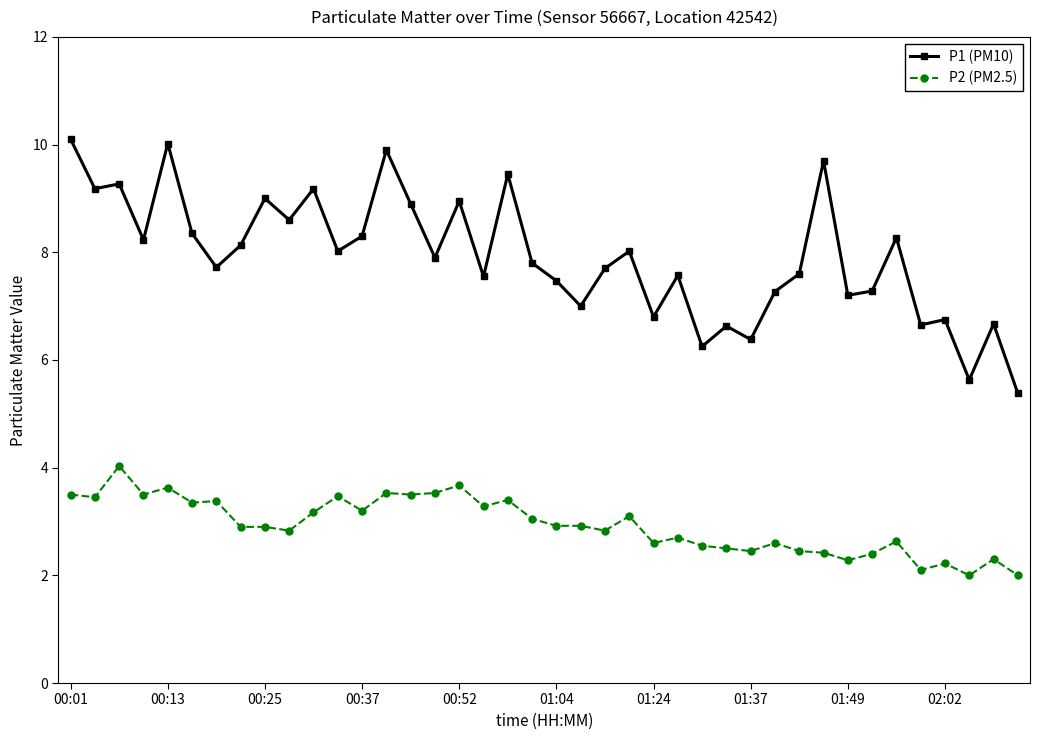

True or false: P2 (PM2.5) and P1 (PM10) cross at least once.

False